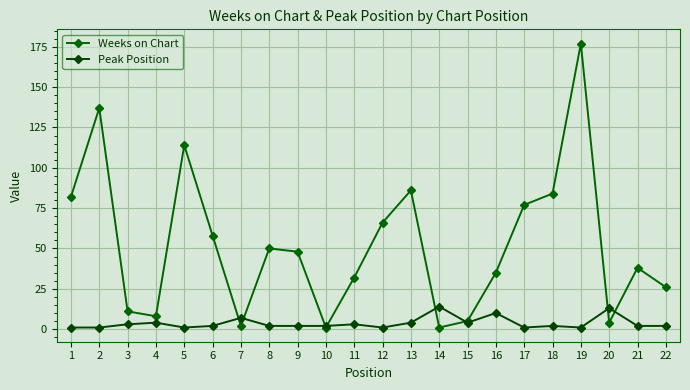

List the series in order of their overall mean, lowest first.

Peak Position, Weeks on Chart